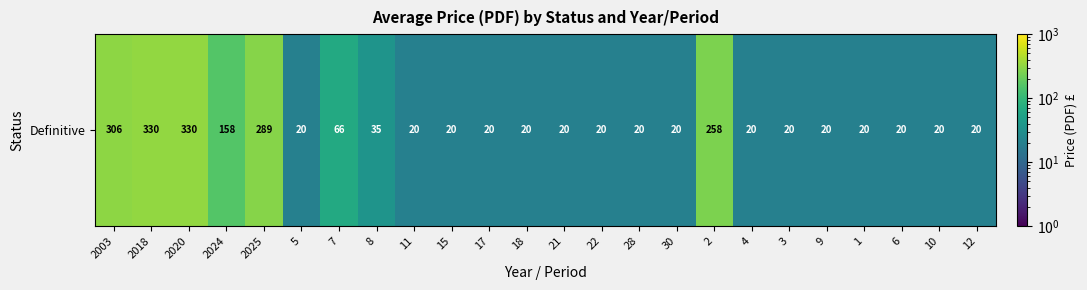

Reading left to right, transcribe all the data shown in this chart.

306.0	330.0	330.0	158.0	288.9	20.0	66.0	35.3	20.0	20.0	20.0	20.0	20.0	20.0	20.0	20.0	258.0	20.0	20.0	20.0	20.0	20.0	20.0	20.0